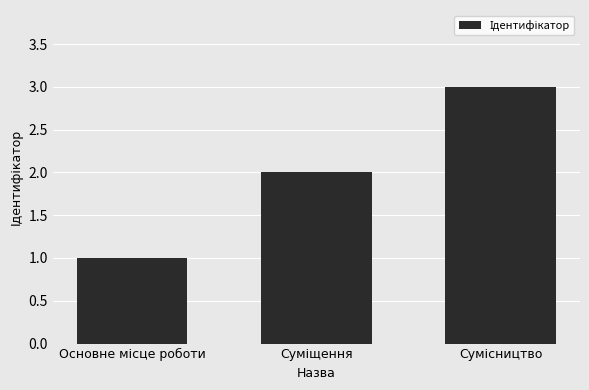

What is the greatest value displayed?

3